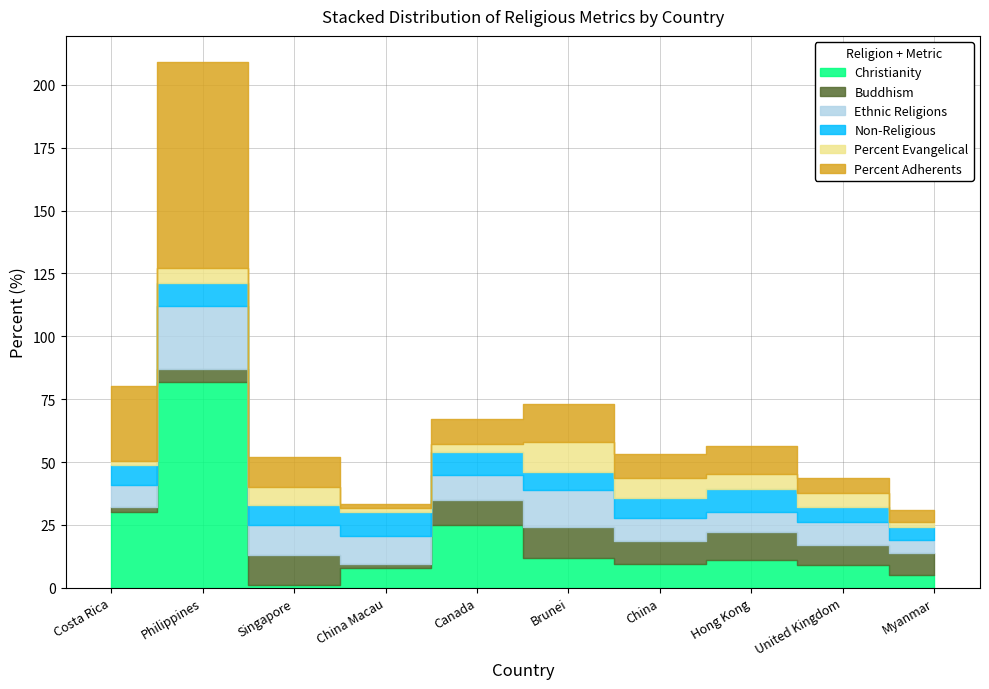

Between Philippines and China, which series saw the biggest shift?

Christianity